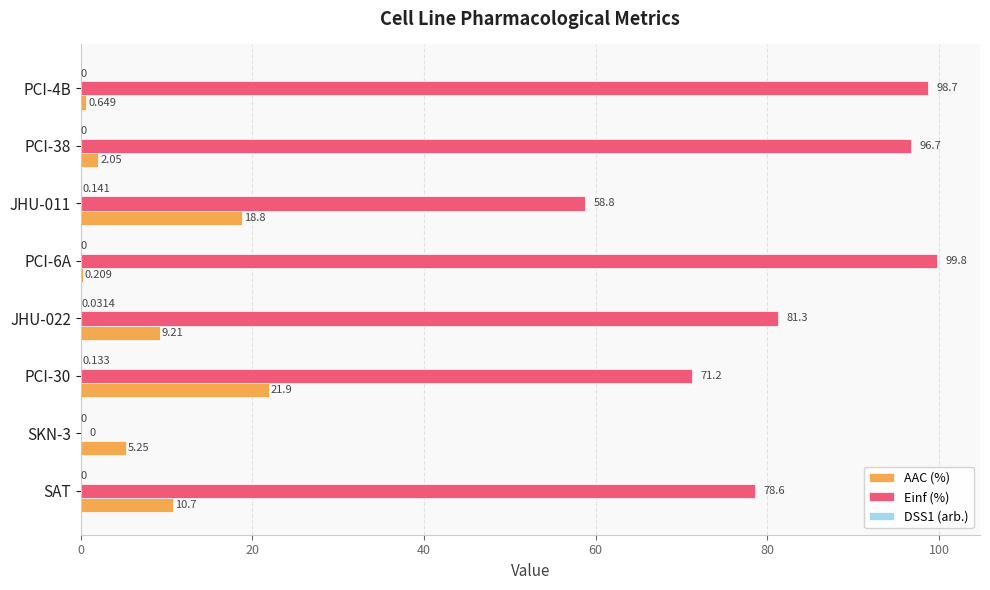

Which series has the largest total across all categories?

Einf (%)